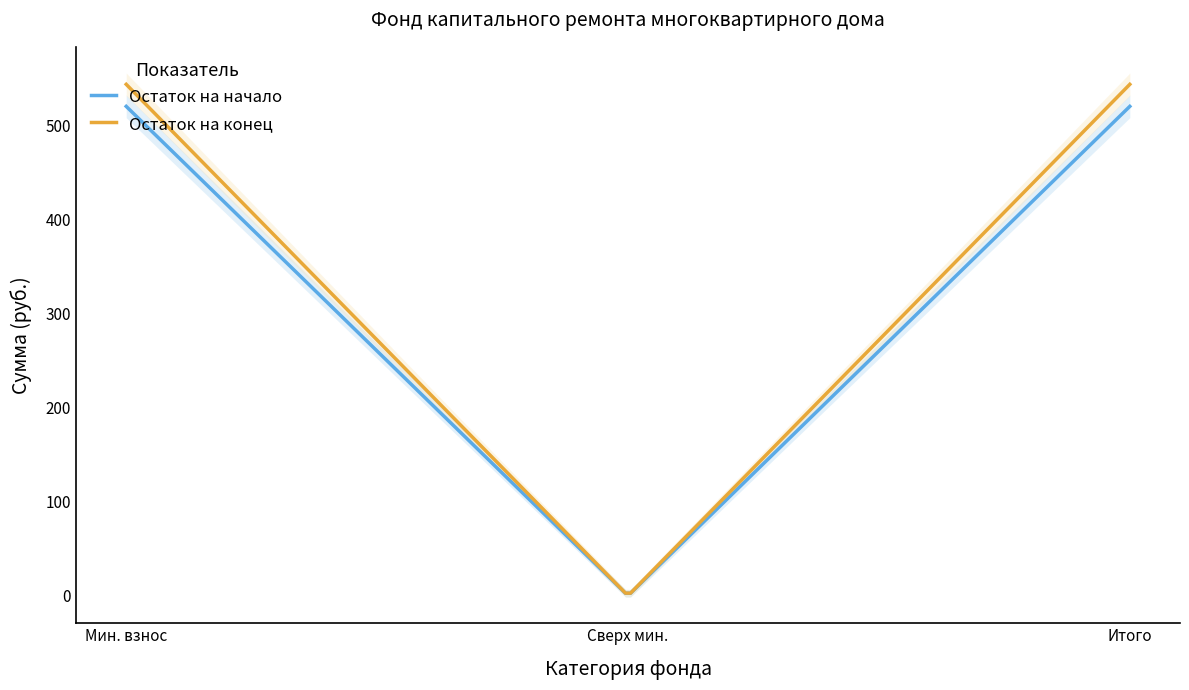

Read the Остаток на начало value at Итого фонд капитального ремонта.

519.8